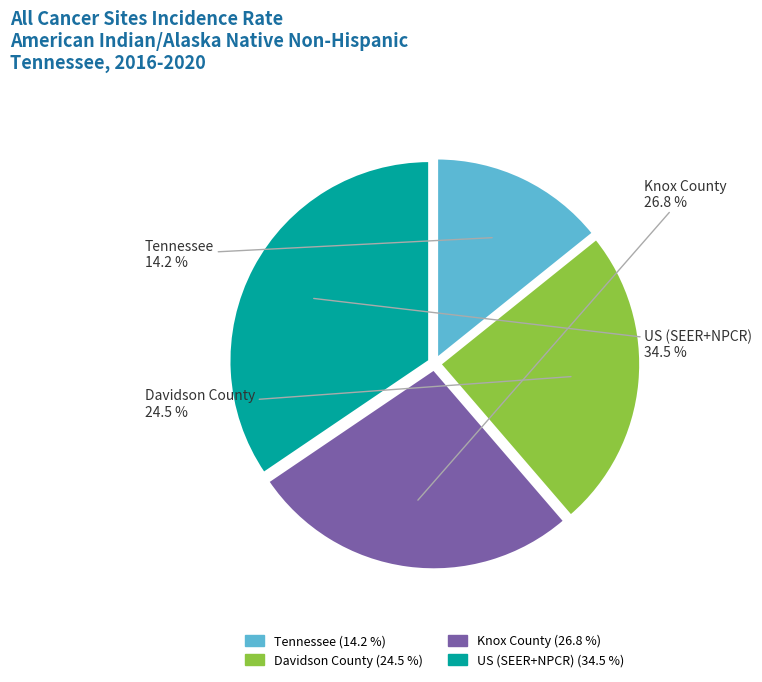

How many segments does this pie chart have?

4